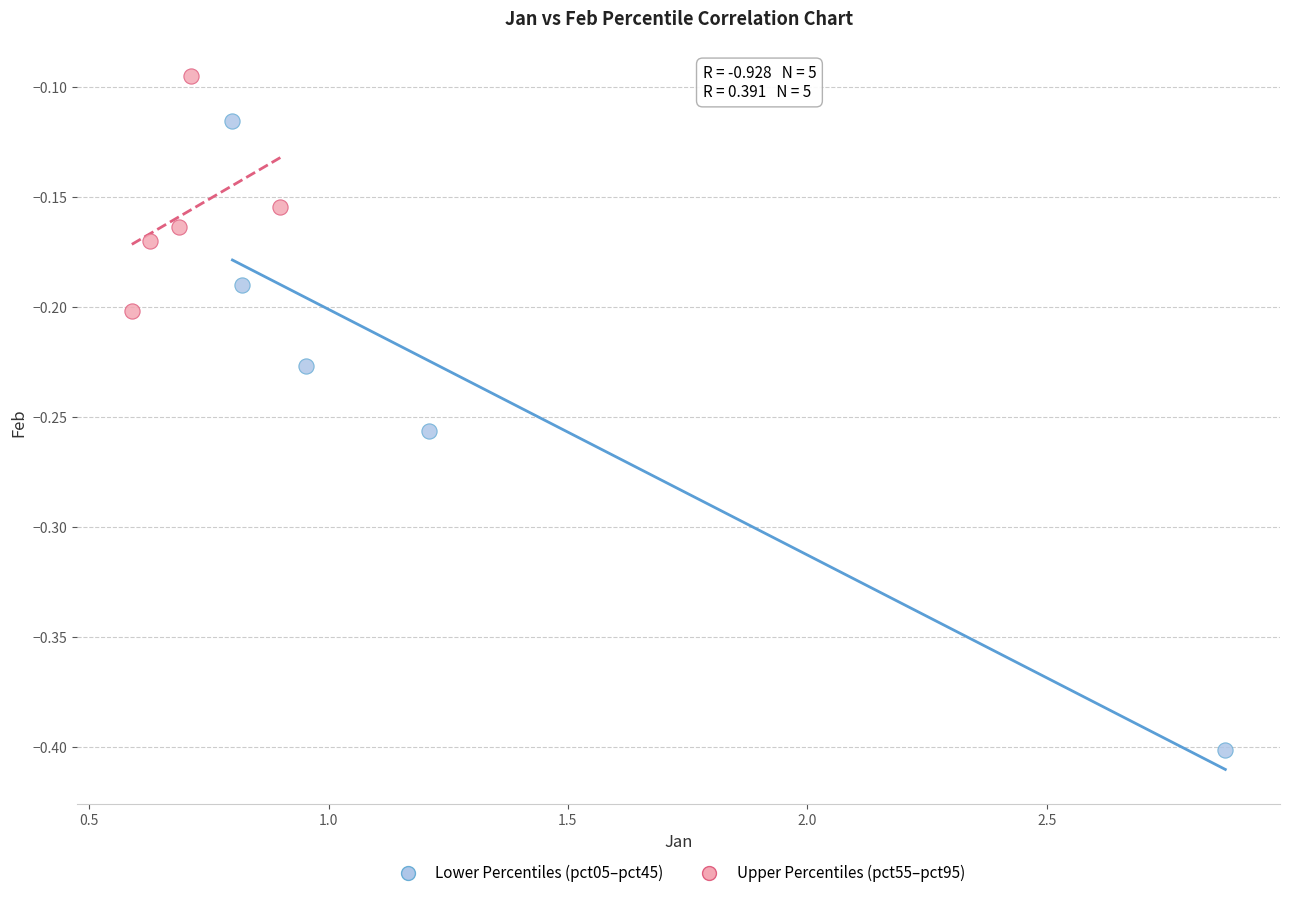

Which series reaches the maximum Y coordinate?

Upper Percentiles (pct55–pct95)